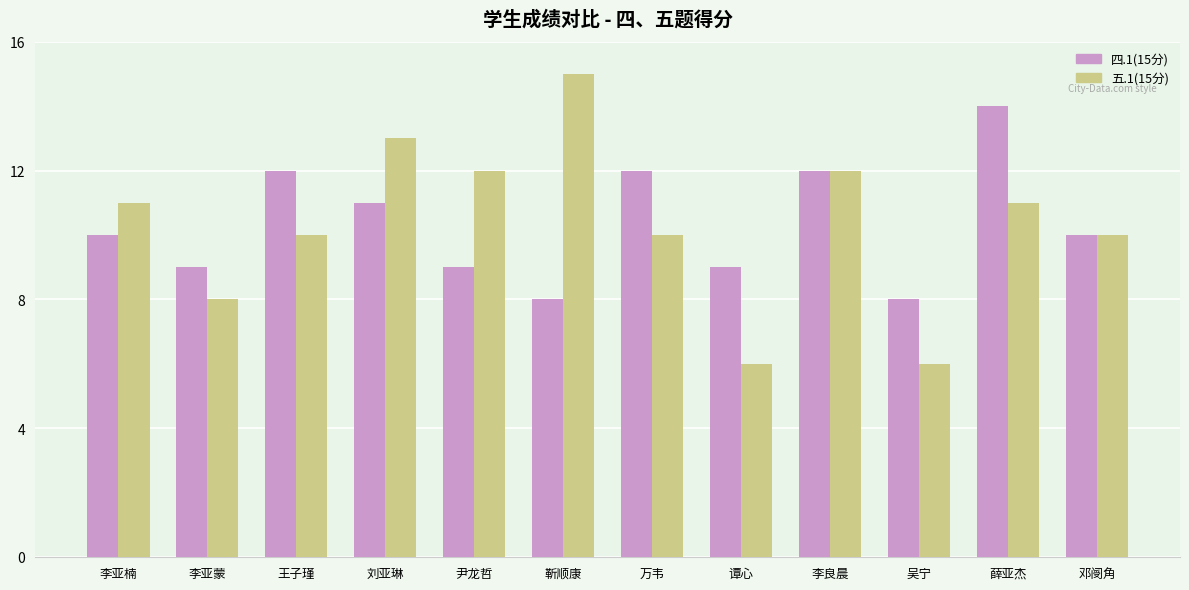

Which category has the highest value in the 四.1(15分) series?

薛亚杰